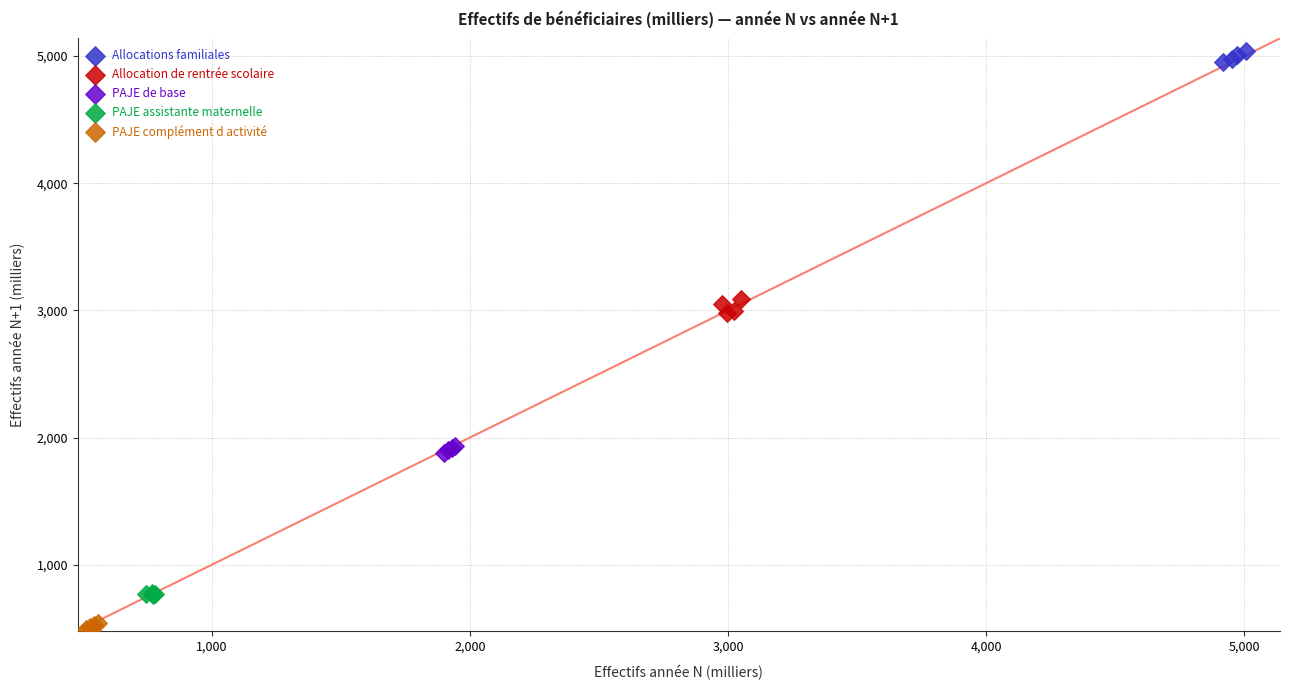

Which series contains the highest Y value?

Allocations familiales